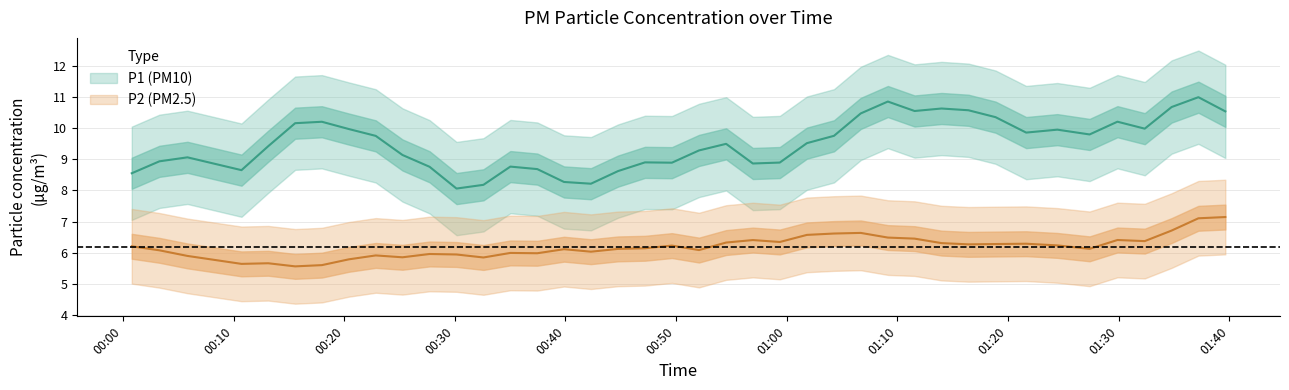

What is the sum of all P2 values?

247.6